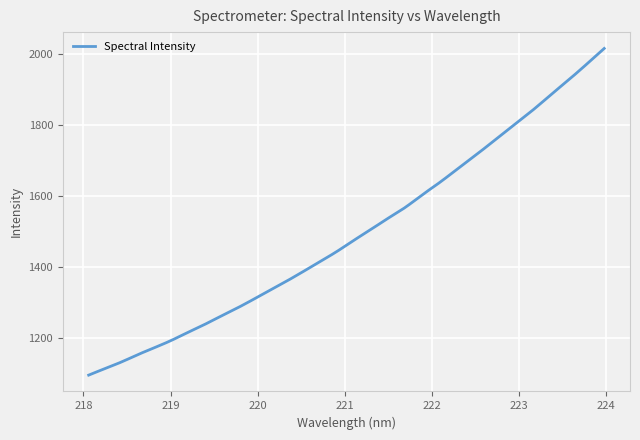

What is the difference between the second highest and second lowest values?

912.7